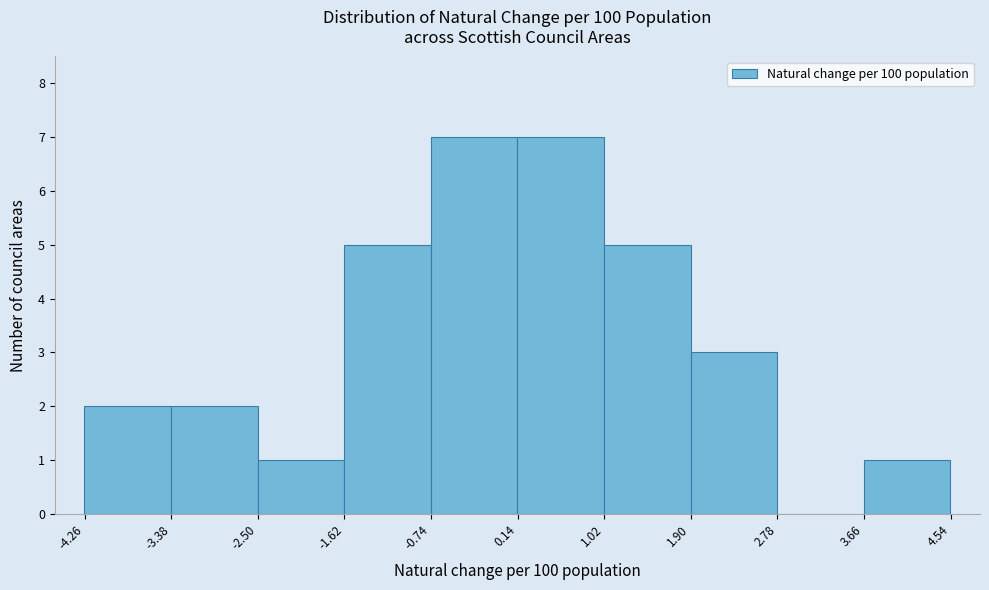

What is the height of the bar covering -3.4 to -2.5 on the x-axis? Neither the bar edges nor the heights are printed on the chart, so give them approximately, as read against the axes.

2